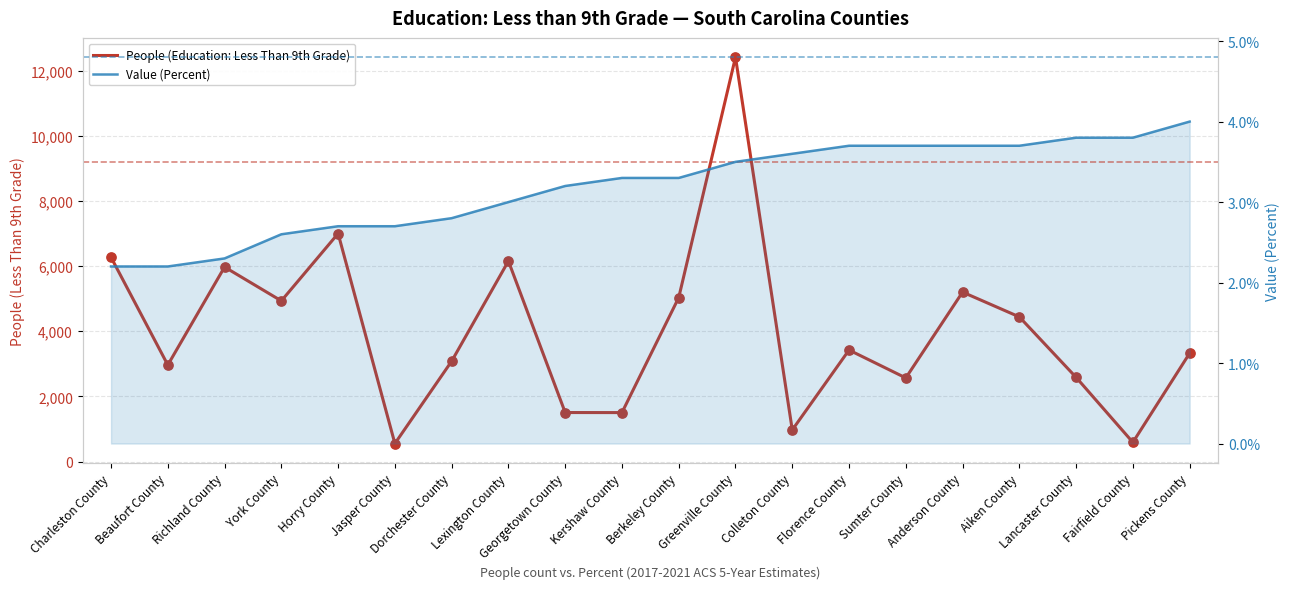

At how many categories does at least one series exceed 11642?

1